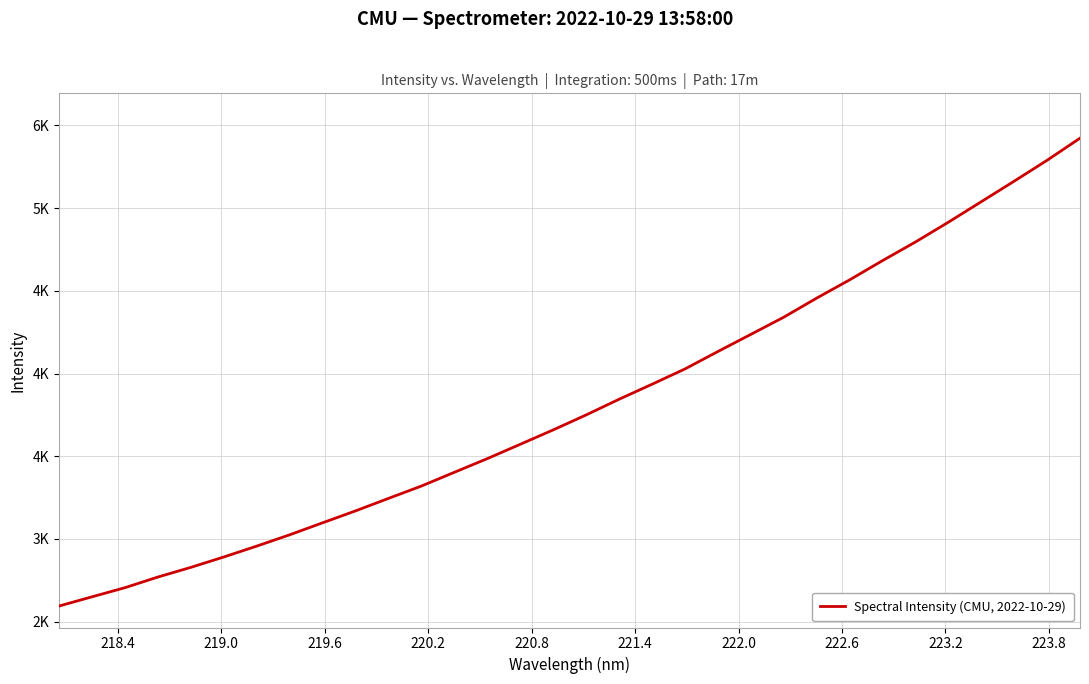

Does the chart have visible grid lines?

Yes